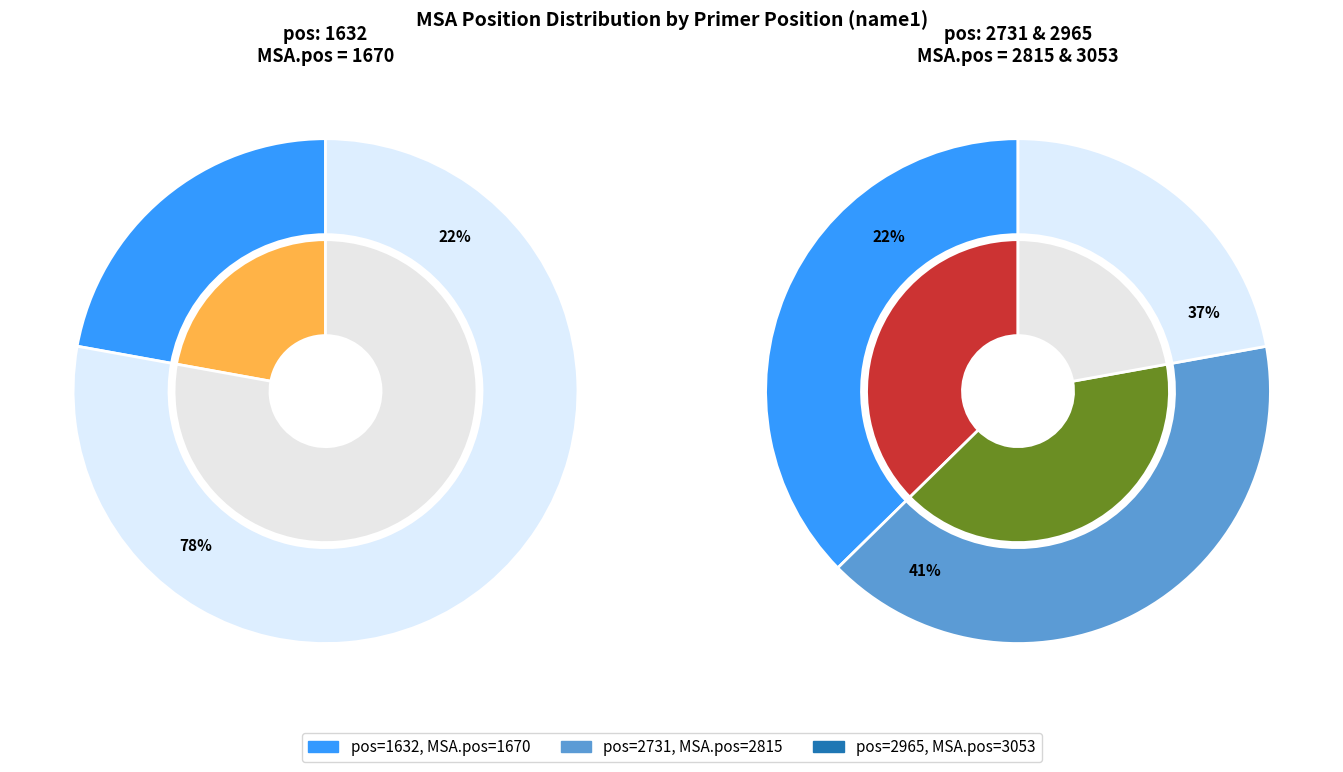

Does 2965 account for over 50% of the chart?

No